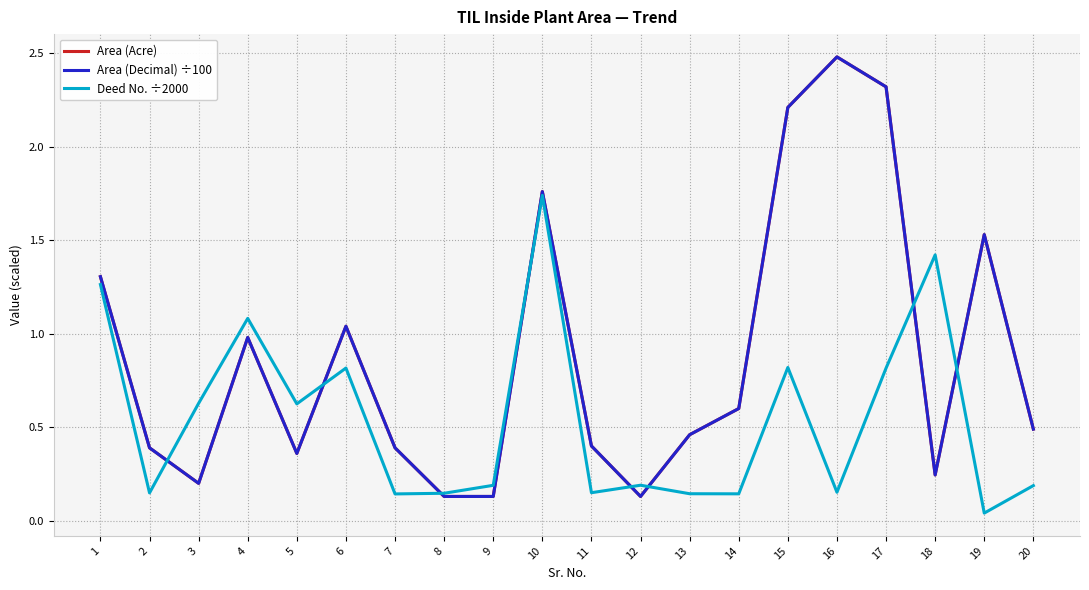

What value does the Area (Acre) series have at 4?

1.0